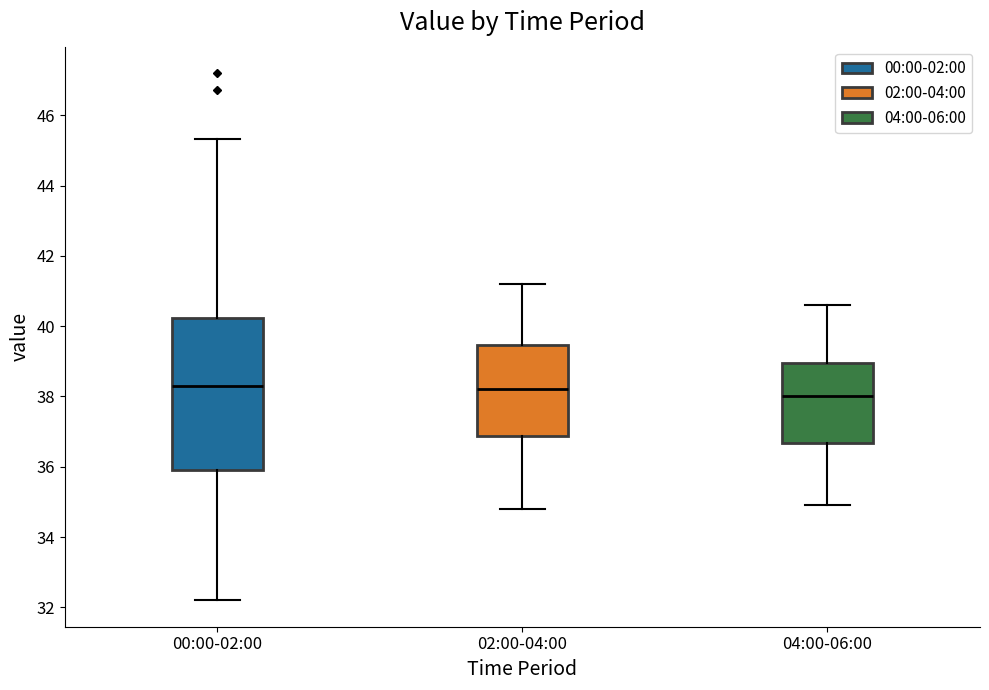

Where does the upper whisker of the box for 04:00-06:00 end on the y-axis? The values are not printed on the chart, so give them approximately, as read against the axis.

40.6